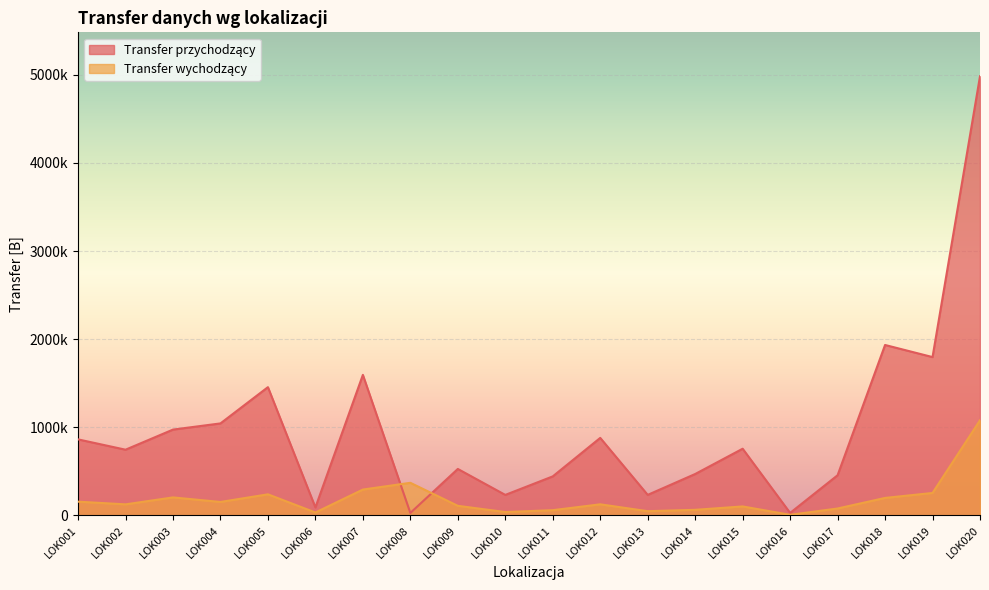

Between which two adjacent categories do Transfer wychodzący and Transfer przychodzący first intersect?

LOK007 and LOK008